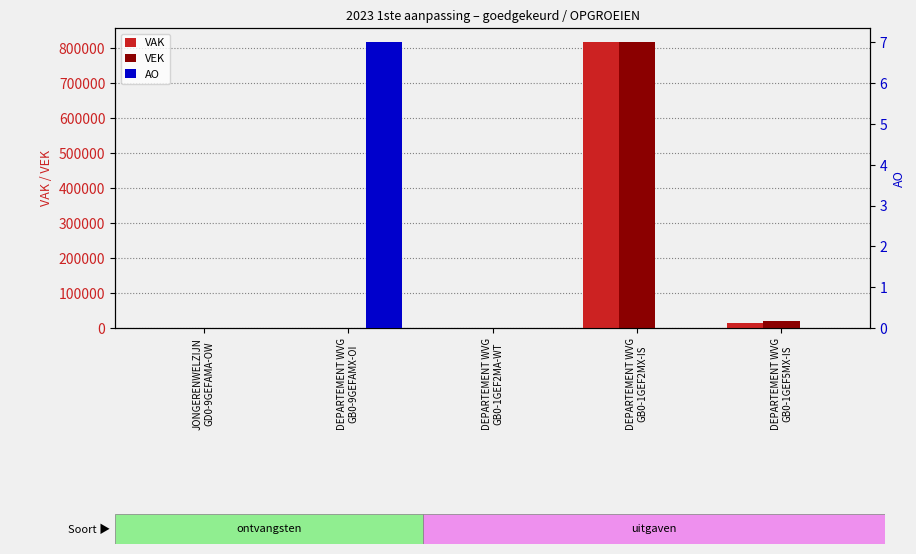

What is the maximum value for VAK?

816339